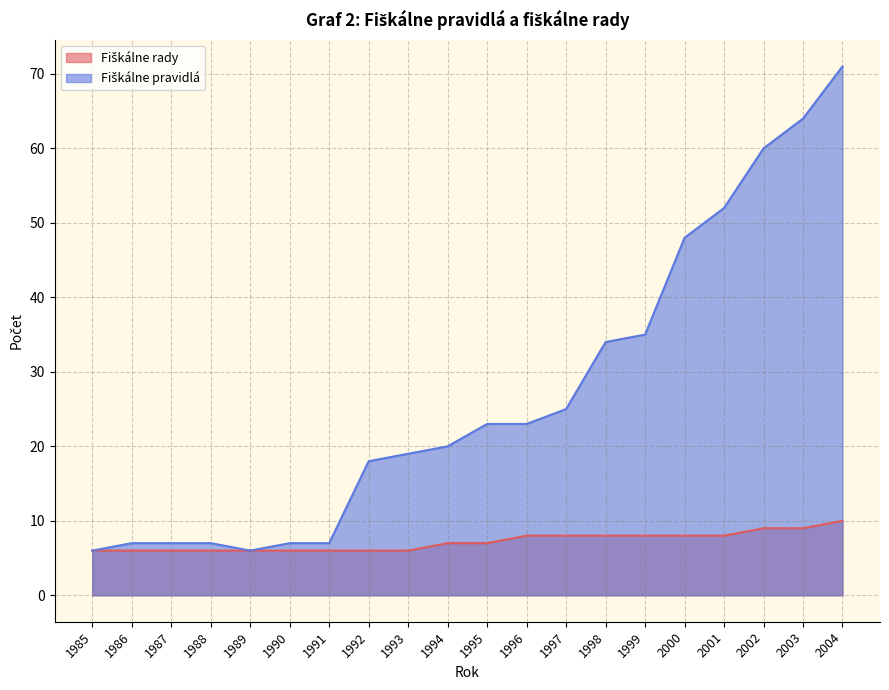

What is the minimum value for Fiškálne pravidlá?

6